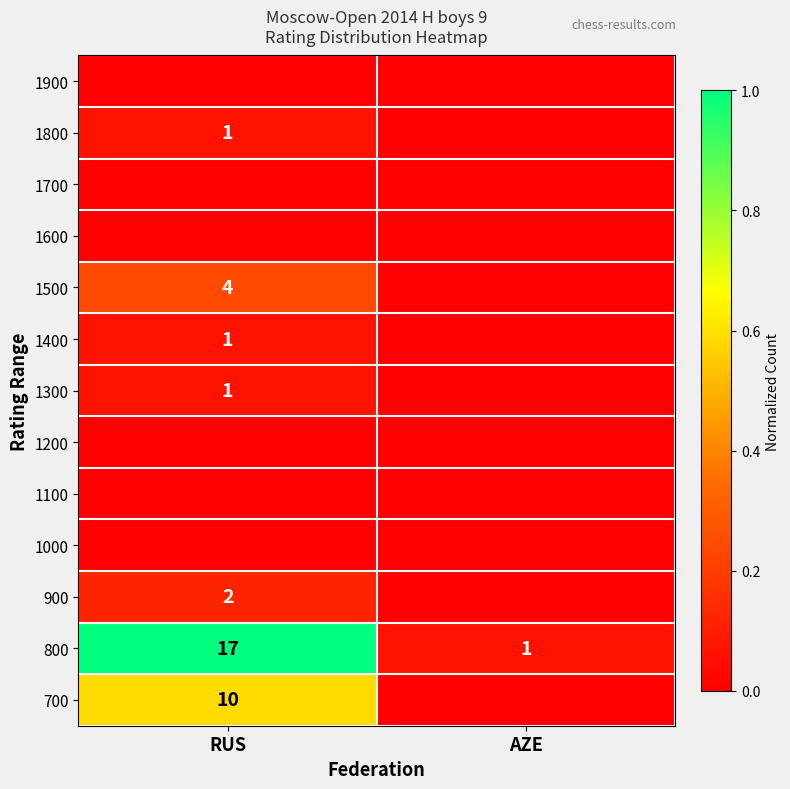

How many distinct data groups are displayed?

13